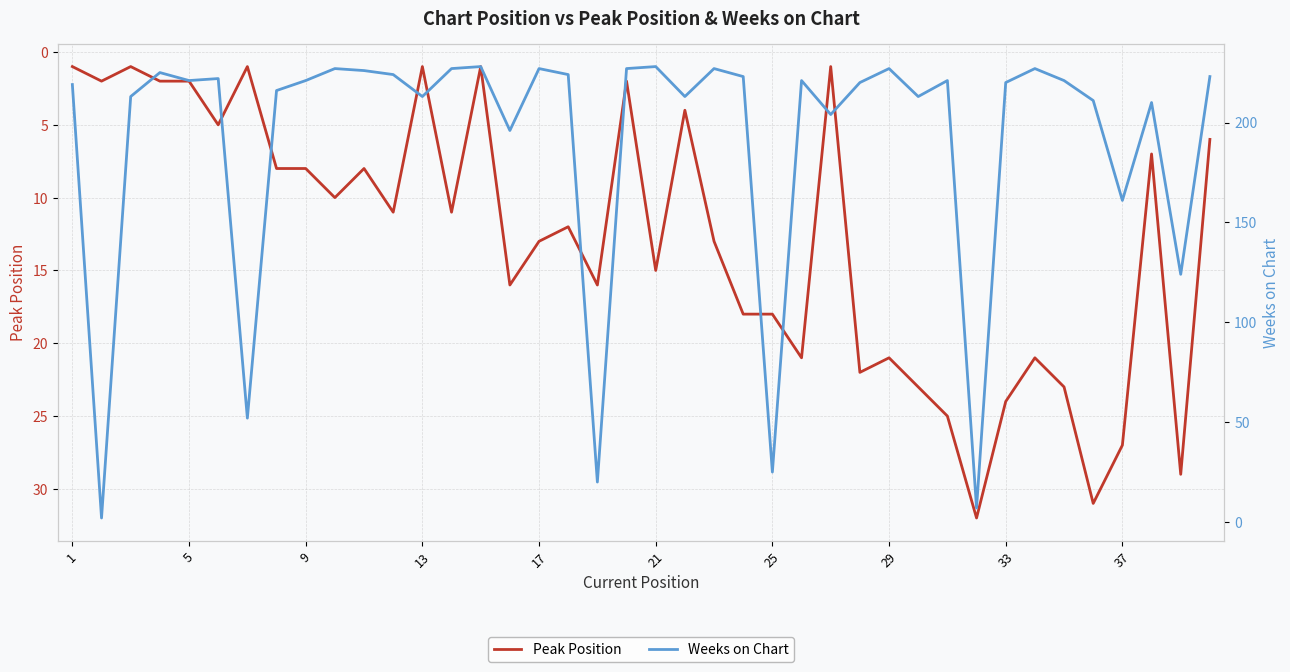

What is the highest value of the Peak Position series?

32